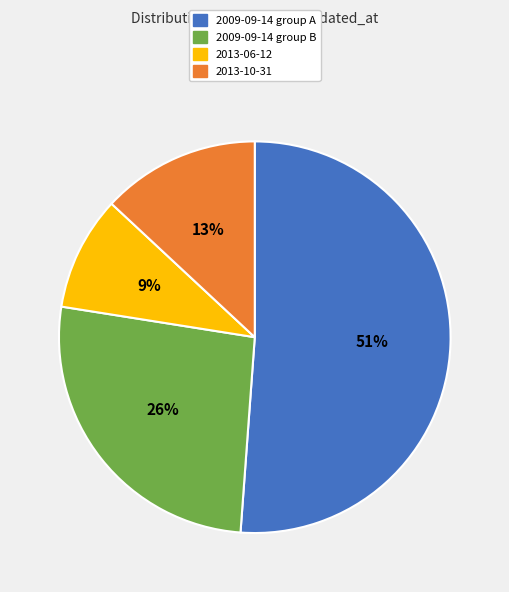

Does any single category account for the majority?

Yes